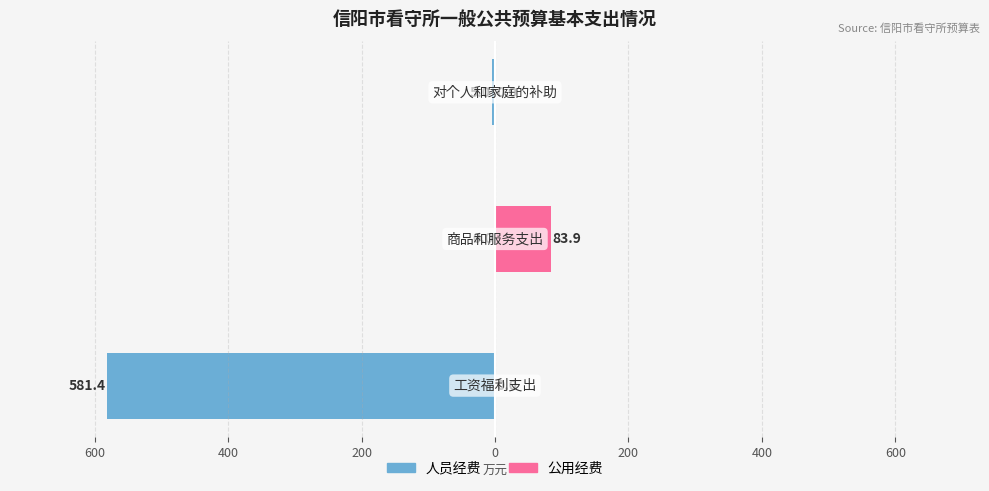

Which series has the largest range (max minus min)?

人员经费